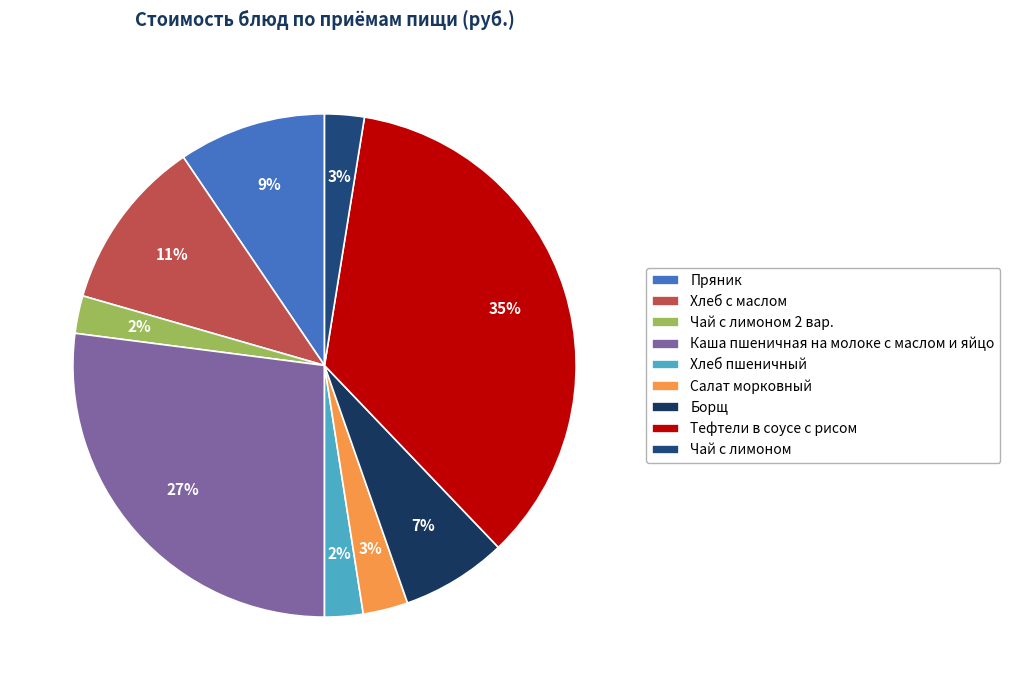

True or false: Борщ accounts for 7% of the total.

True